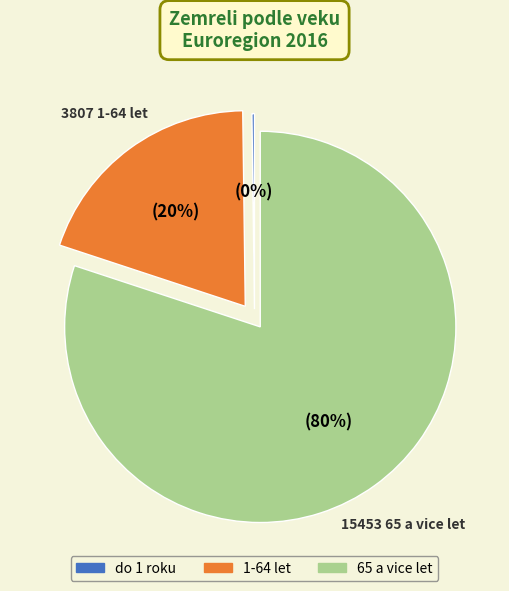

Does any single category account for the majority?

Yes